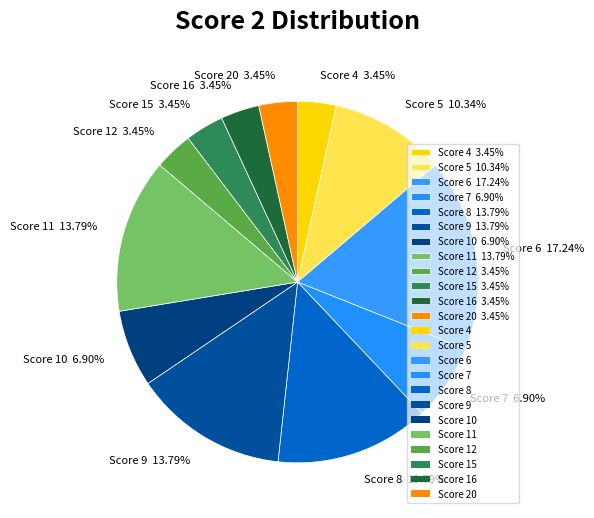

What is the largest slice in the pie chart?

Score 6 17.24%